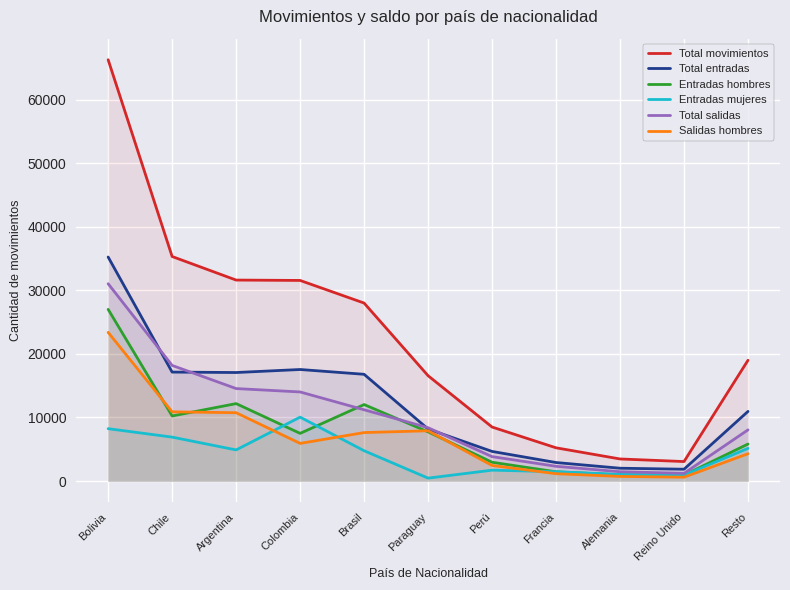

At which category is the sum across all series the highest?

Bolivia